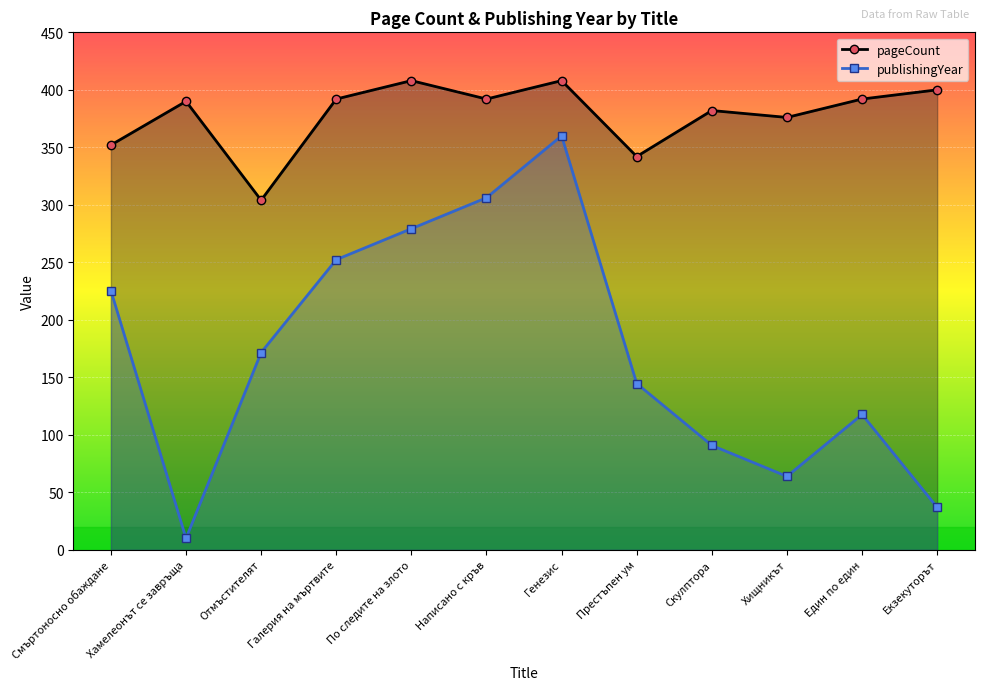

At which label is publishingYear closest to 185?

Отмъстителят